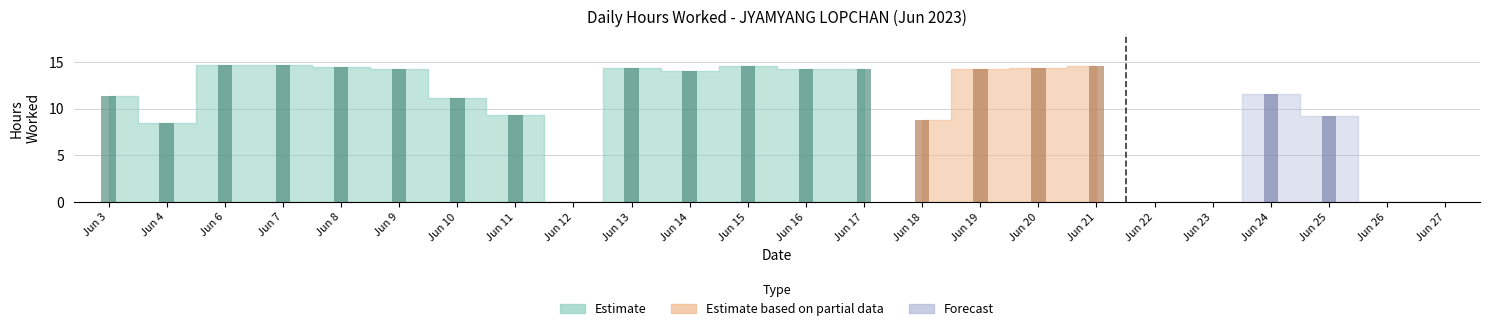

Approximately how many times larger is the value at 17 compared to 7?

1.0